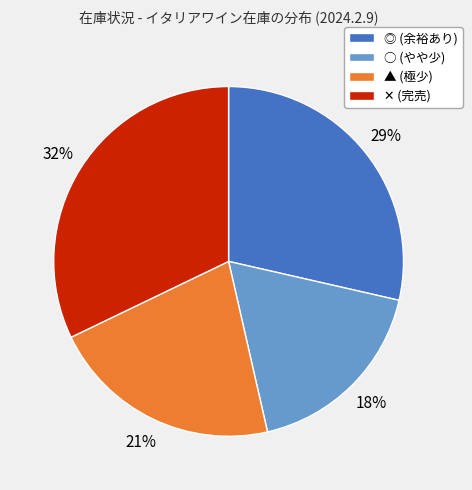

True or false: ▲ (極少) accounts for 12% of the total.

False